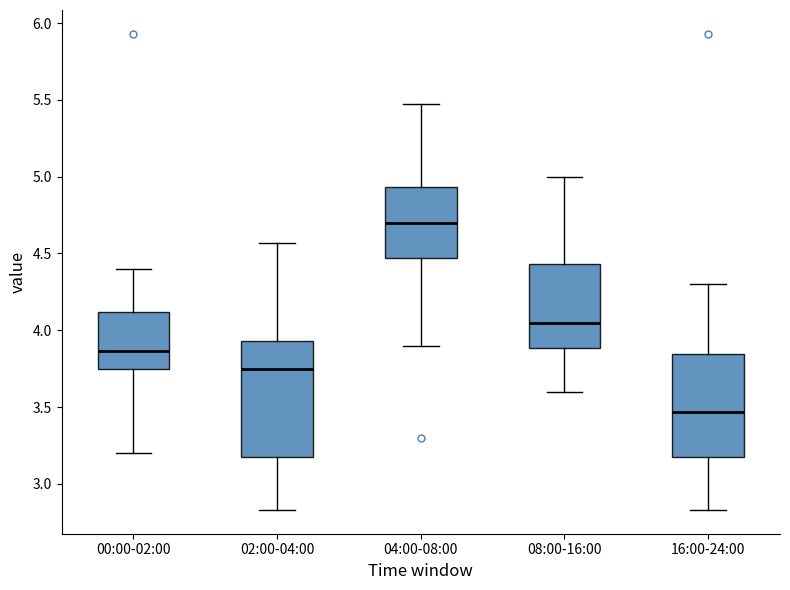

Which box has the lowest median line?

16:00-24:00